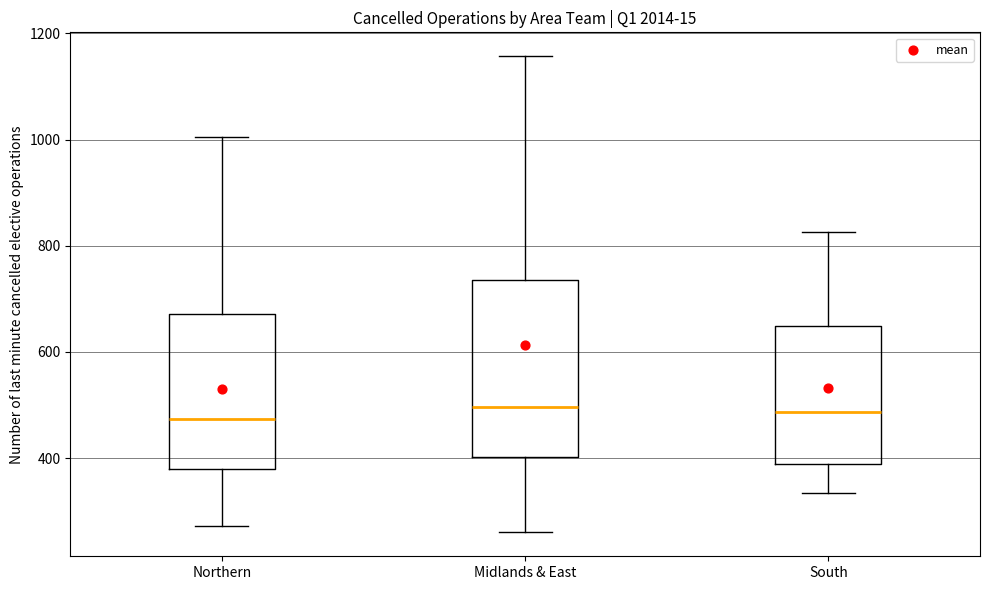

Reading left to right, transcribe this box plot: for each box, give where its median line is, the range the box spans, and where its two whiskers end, as read against the y-axis. The values are not printed on the chart, so give them approximately, as read against the axis.

Northern: median 480, box 380 to 680, whiskers 280 to 1000
Midlands & East: median 500, box 400 to 740, whiskers 260 to 1160
South: median 480, box 380 to 640, whiskers 340 to 820